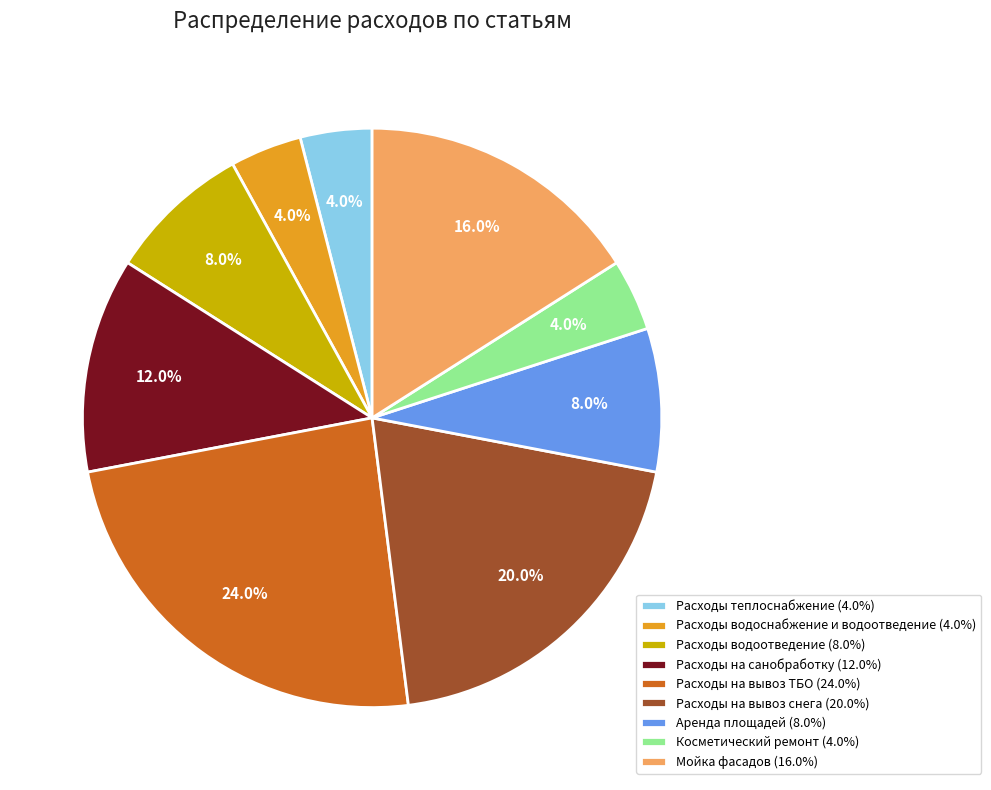

Which category has the biggest portion of the pie?

Расходы на вывоз ТБО